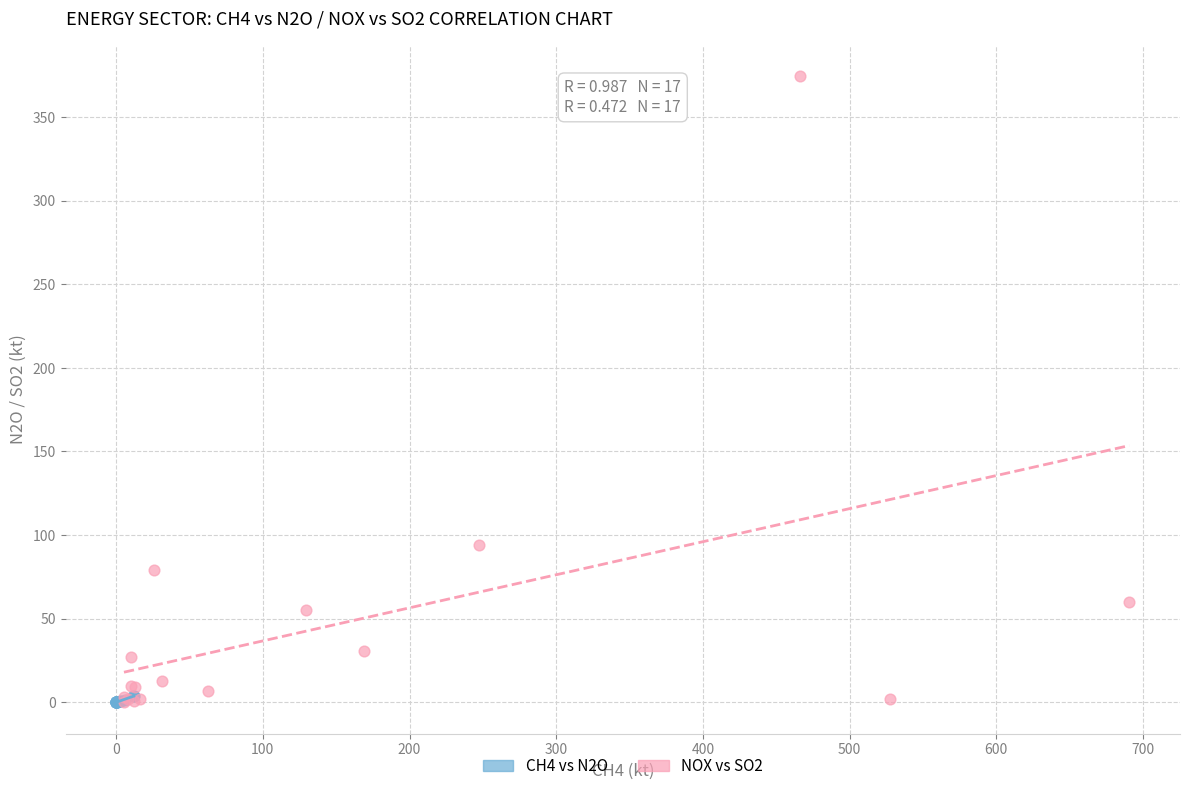

Which series contains the highest Y value?

NOX vs SO2